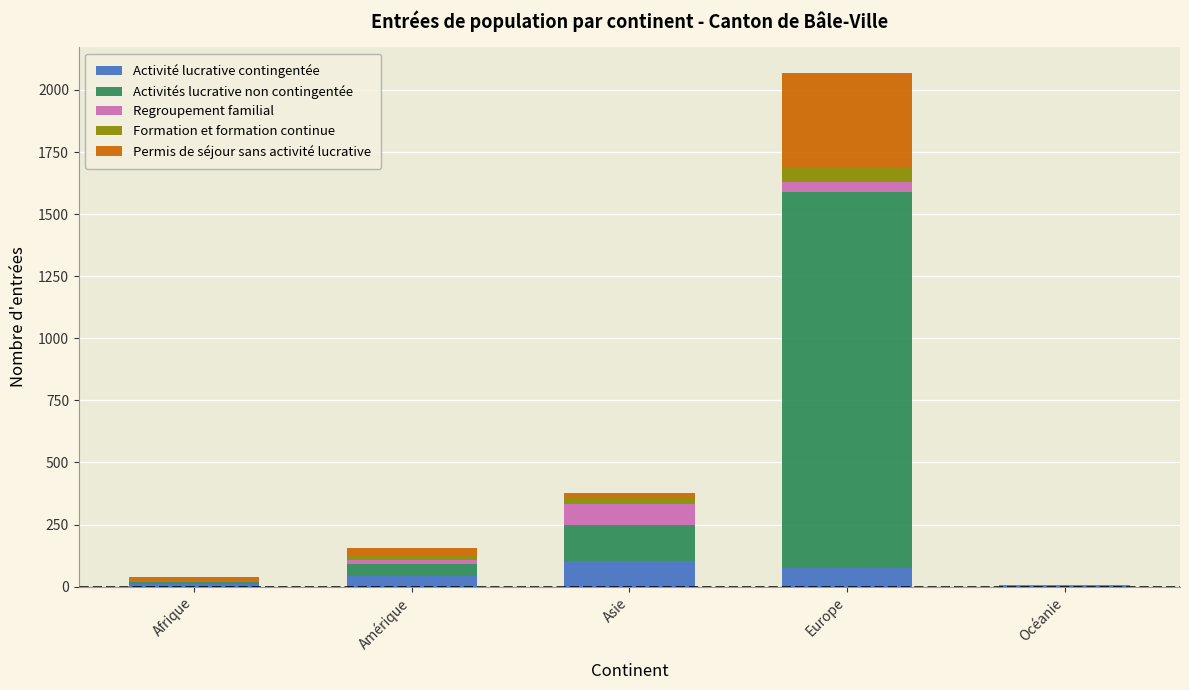

What is the highest value of the Activité lucrative contingentée series?

104